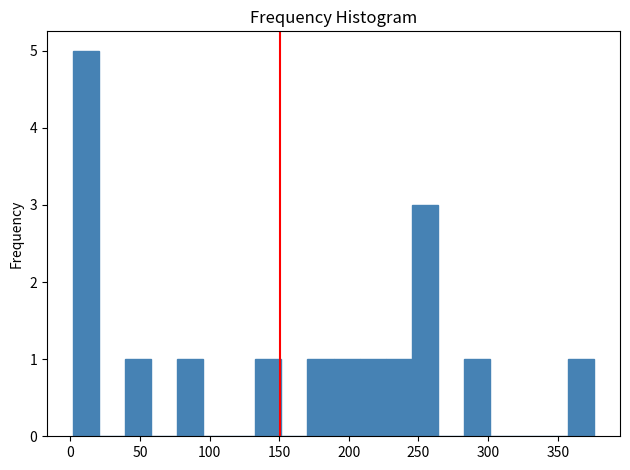

Around what value on the x-axis is the tallest bar? Give the approximate position of its centre, as read against the axis.

10